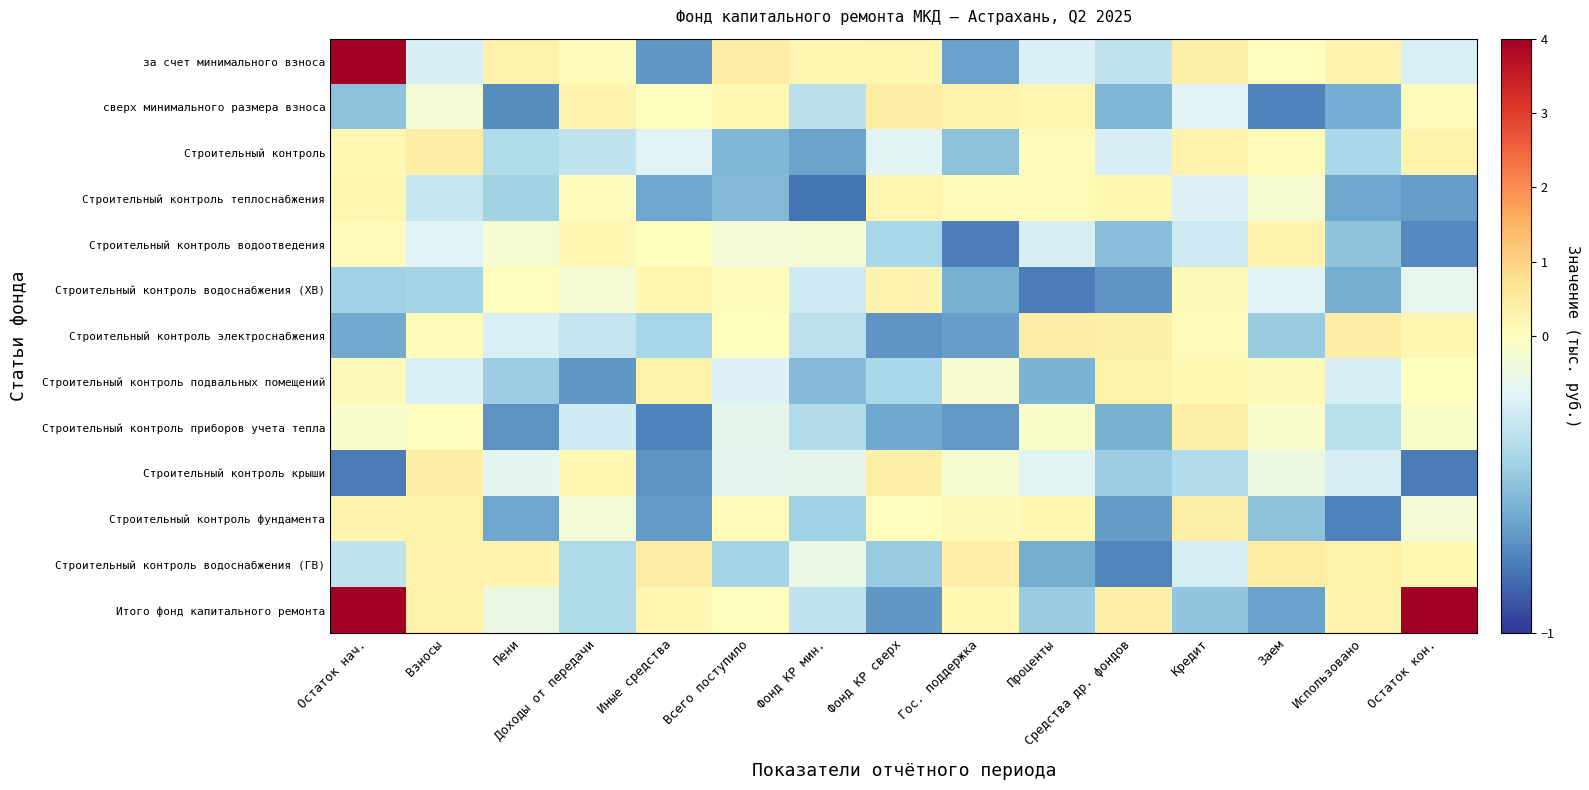

Reading right to left, what are all the values shown in this chart?

за счет минимального взноса: Остаток кон.=-0.2	Использовано=0.3	Заем=0.0	Кредит=0.4	Средства др. фондов=-0.3	Проценты=-0.2	Гос. поддержка=-0.6	Фонд КР сверх=0.2	Фонд КР мин.=0.2	Всего поступило=0.5	Иные средства=-0.7	Доходы от передачи=0.1	Пени=0.3	Взносы=-0.2	Остаток нач.=4.0
сверх минимального размера взноса: Остаток кон.=0.1	Использовано=-0.6	Заем=-0.7	Кредит=-0.2	Средства др. фондов=-0.5	Проценты=0.2	Гос. поддержка=0.4	Фонд КР сверх=0.5	Фонд КР мин.=-0.3	Всего поступило=0.2	Иные средства=0.0	Доходы от передачи=0.3	Пени=-0.7	Взносы=-0.1	Остаток нач.=-0.5
Строительный контроль: Остаток кон.=0.3	Использовано=-0.4	Заем=0.1	Кредит=0.3	Средства др. фондов=-0.2	Проценты=0.1	Гос. поддержка=-0.5	Фонд КР сверх=-0.2	Фонд КР мин.=-0.6	Всего поступило=-0.6	Иные средства=-0.2	Доходы от передачи=-0.3	Пени=-0.4	Взносы=0.5	Остаток нач.=0.2
Строительный контроль теплоснабжения: Остаток кон.=-0.7	Использовано=-0.6	Заем=-0.1	Кредит=-0.2	Средства др. фондов=0.2	Проценты=0.1	Гос. поддержка=0.1	Фонд КР сверх=0.2	Фонд КР мин.=-0.8	Всего поступило=-0.5	Иные средства=-0.6	Доходы от передачи=0.1	Пени=-0.4	Взносы=-0.3	Остаток нач.=0.2
Строительный контроль водоотведения: Остаток кон.=-0.7	Использовано=-0.5	Заем=0.3	Кредит=-0.3	Средства др. фондов=-0.5	Проценты=-0.2	Гос. поддержка=-0.8	Фонд КР сверх=-0.4	Фонд КР мин.=-0.1	Всего поступило=-0.1	Иные средства=0.0	Доходы от передачи=0.2	Пени=-0.1	Взносы=-0.2	Остаток нач.=0.1
Строительный контроль водоснабжения (ХВ): Остаток кон.=-0.1	Использовано=-0.6	Заем=-0.2	Кредит=0.1	Средства др. фондов=-0.7	Проценты=-0.8	Гос. поддержка=-0.6	Фонд КР сверх=0.3	Фонд КР мин.=-0.3	Всего поступило=0.1	Иные средства=0.2	Доходы от передачи=-0.1	Пени=0.1	Взносы=-0.4	Остаток нач.=-0.4
Строительный контроль электроснабжения: Остаток кон.=0.2	Использовано=0.5	Заем=-0.5	Кредит=0.1	Средства др. фондов=0.4	Проценты=0.5	Гос. поддержка=-0.6	Фонд КР сверх=-0.7	Фонд КР мин.=-0.3	Всего поступило=0.0	Иные средства=-0.4	Доходы от передачи=-0.3	Пени=-0.2	Взносы=0.1	Остаток нач.=-0.6
Строительный контроль подвальных помещений: Остаток кон.=0.0	Использовано=-0.2	Заем=0.1	Кредит=0.2	Средства др. фондов=0.3	Проценты=-0.6	Гос. поддержка=-0.0	Фонд КР сверх=-0.4	Фонд КР мин.=-0.5	Всего поступило=-0.2	Иные средства=0.4	Доходы от передачи=-0.7	Пени=-0.4	Взносы=-0.2	Остаток нач.=0.1
Строительный контроль приборов учета тепла: Остаток кон.=-0.0	Использовано=-0.3	Заем=-0.0	Кредит=0.4	Средства др. фондов=-0.6	Проценты=-0.0	Гос. поддержка=-0.7	Фонд КР сверх=-0.6	Фонд КР мин.=-0.4	Всего поступило=-0.2	Иные средства=-0.7	Доходы от передачи=-0.3	Пени=-0.7	Взносы=0.0	Остаток нач.=-0.0
Строительный контроль крыши: Остаток кон.=-0.8	Использовано=-0.2	Заем=-0.1	Кредит=-0.4	Средства др. фондов=-0.5	Проценты=-0.2	Гос. поддержка=-0.1	Фонд КР сверх=0.4	Фонд КР мин.=-0.2	Всего поступило=-0.2	Иные средства=-0.7	Доходы от передачи=0.2	Пени=-0.2	Взносы=0.4	Остаток нач.=-0.8
Строительный контроль фундамента: Остаток кон.=-0.1	Использовано=-0.8	Заем=-0.5	Кредит=0.4	Средства др. фондов=-0.7	Проценты=0.2	Гос. поддержка=0.1	Фонд КР сверх=0.1	Фонд КР мин.=-0.4	Всего поступило=0.1	Иные средства=-0.7	Доходы от передачи=-0.1	Пени=-0.6	Взносы=0.4	Остаток нач.=0.3
Строительный контроль водоснабжения (ГВ): Остаток кон.=0.2	Использовано=0.4	Заем=0.5	Кредит=-0.2	Средства др. фондов=-0.7	Проценты=-0.6	Гос. поддержка=0.4	Фонд КР сверх=-0.5	Фонд КР мин.=-0.1	Всего поступило=-0.4	Иные средства=0.4	Доходы от передачи=-0.4	Пени=0.3	Взносы=0.3	Остаток нач.=-0.3
Итого фонд капитального ремонта: Остаток кон.=4.0	Использовано=0.3	Заем=-0.6	Кредит=-0.5	Средства др. фондов=0.4	Проценты=-0.5	Гос. поддержка=0.2	Фонд КР сверх=-0.7	Фонд КР мин.=-0.3	Всего поступило=0.1	Иные средства=0.2	Доходы от передачи=-0.4	Пени=-0.1	Взносы=0.4	Остаток нач.=4.0